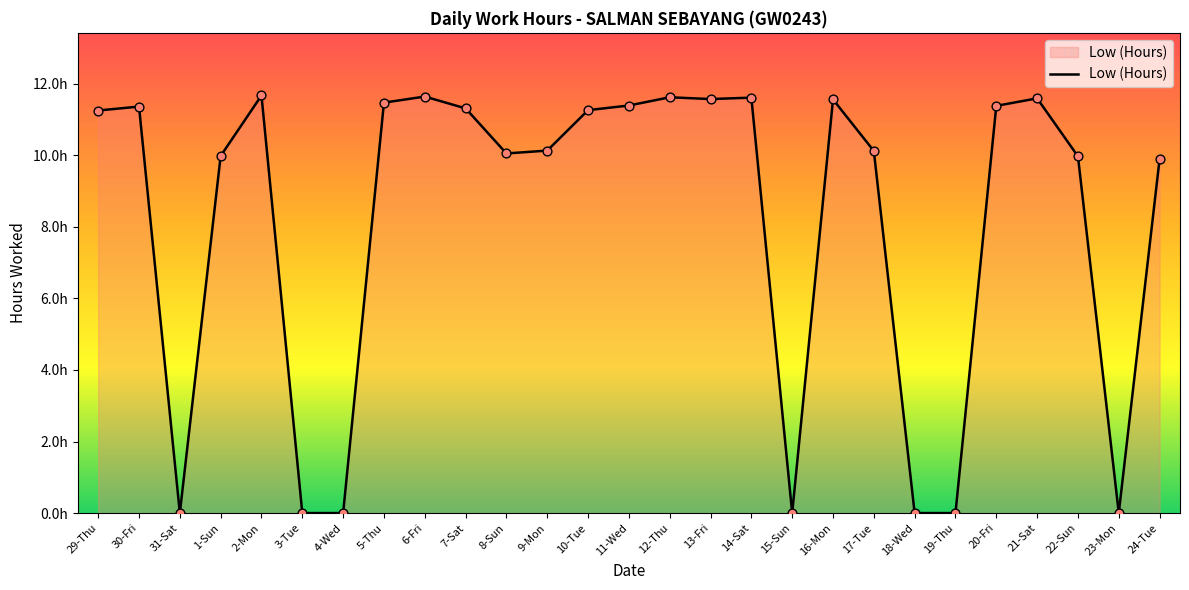

What is the change in value from 2-Mon to 16-Mon?

-0.1